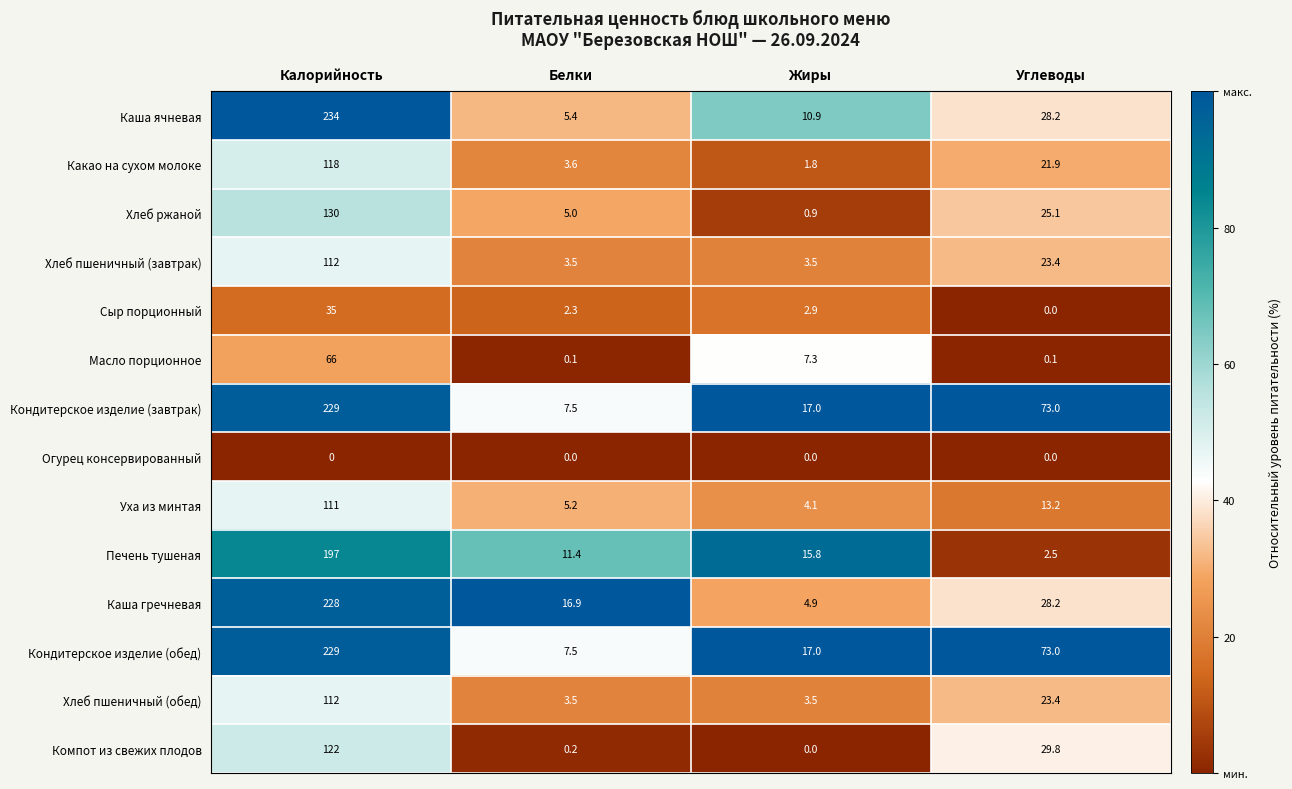

At which category is the sum across all series the highest?

Калорийность